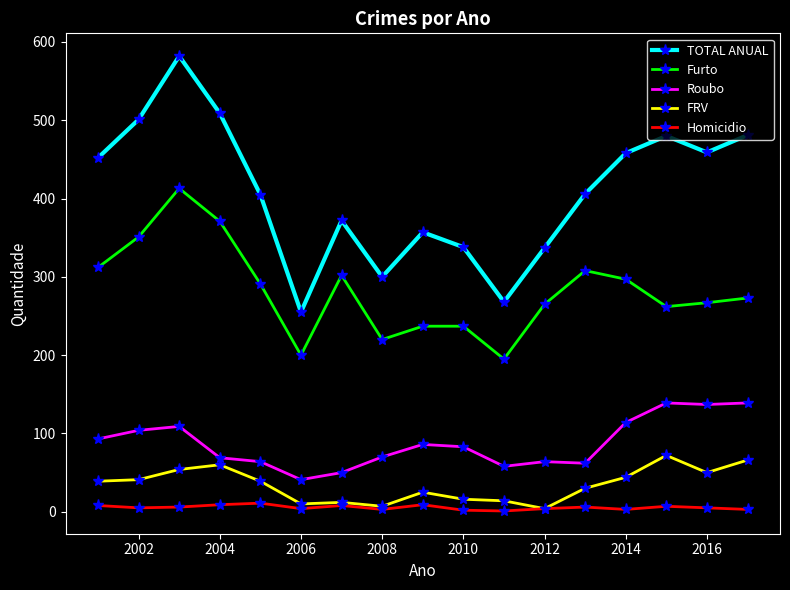

What is the maximum value for TOTAL ANUAL?

582